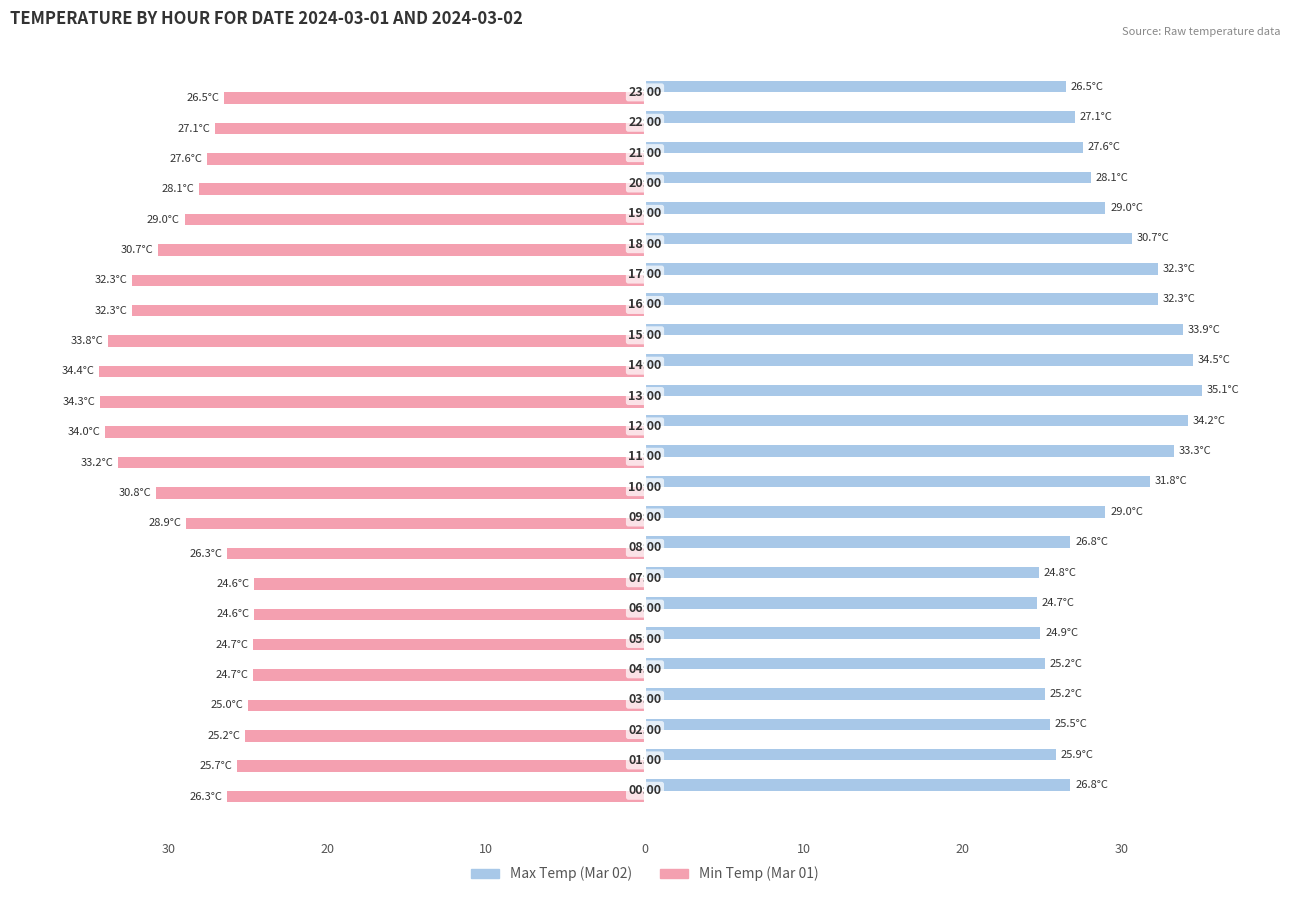

Reading left to right, transcribe all the data shown in this chart.

Max Temp: 26.8	25.9	25.5	25.2	25.2	24.9	24.7	24.8	26.8	29.0	31.8	33.3	34.2	35.1	34.5	33.9	32.3	32.3	30.7	29.0	28.1	27.6	27.1	26.5
Min Temp: -26.3	-25.7	-25.2	-25.0	-24.7	-24.7	-24.6	-24.6	-26.3	-28.9	-30.8	-33.2	-34.0	-34.3	-34.4	-33.8	-32.3	-32.3	-30.7	-29.0	-28.1	-27.6	-27.1	-26.5